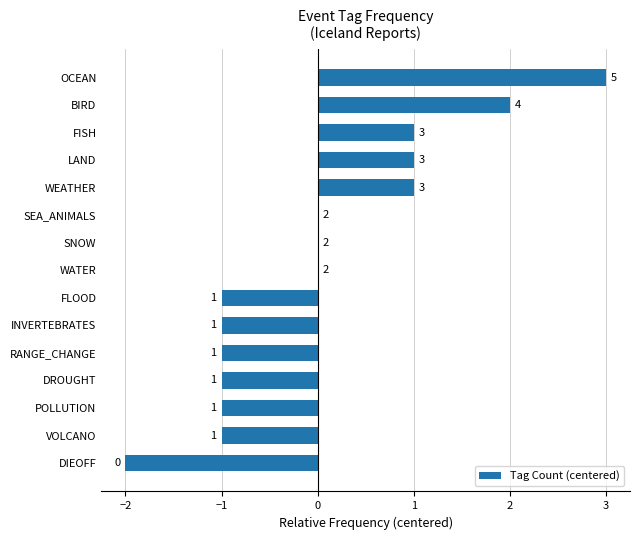

What is the change in value from FLOOD to OCEAN?

+4